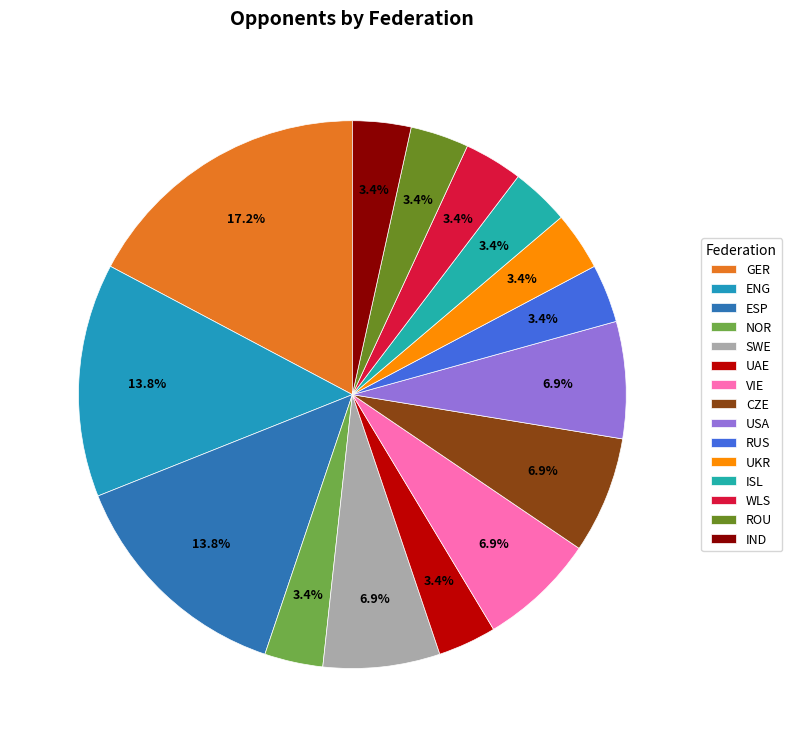

Count the number of slices in the pie.

15